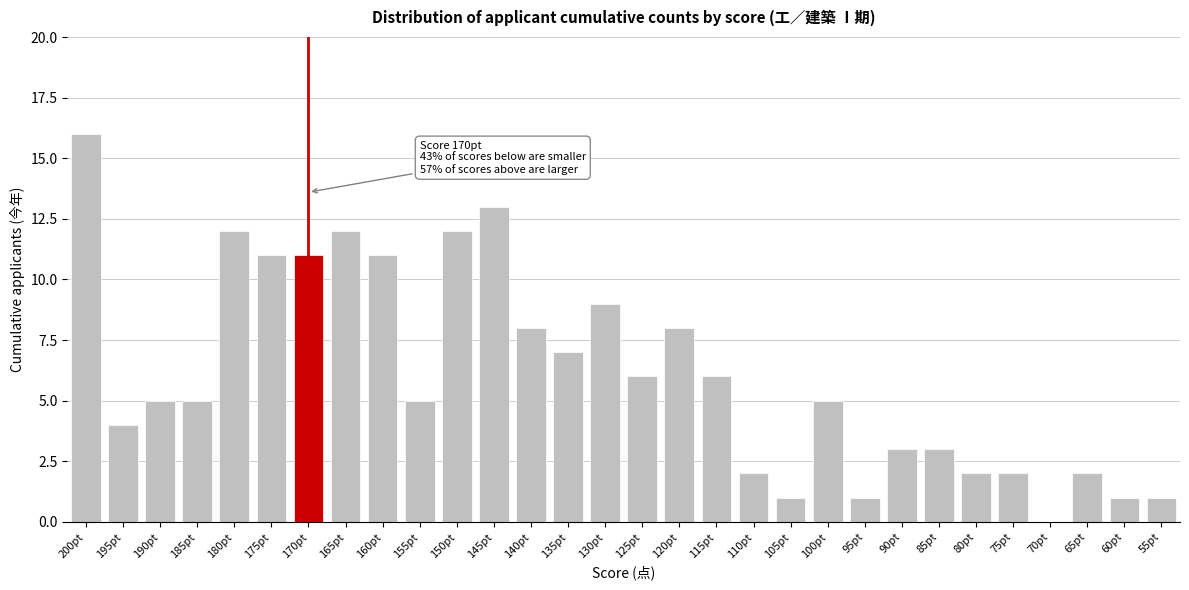

Reading left to right, transcribe all the data shown in this chart.

200pt=16	195pt=4	190pt=5	185pt=5	180pt=12	175pt=11	170pt=11	165pt=12	160pt=11	155pt=5	150pt=12	145pt=13	140pt=8	135pt=7	130pt=9	125pt=6	120pt=8	115pt=6	110pt=2	105pt=1	100pt=5	95pt=1	90pt=3	85pt=3	80pt=2	75pt=2	70pt=0	65pt=2	60pt=1	55pt=1